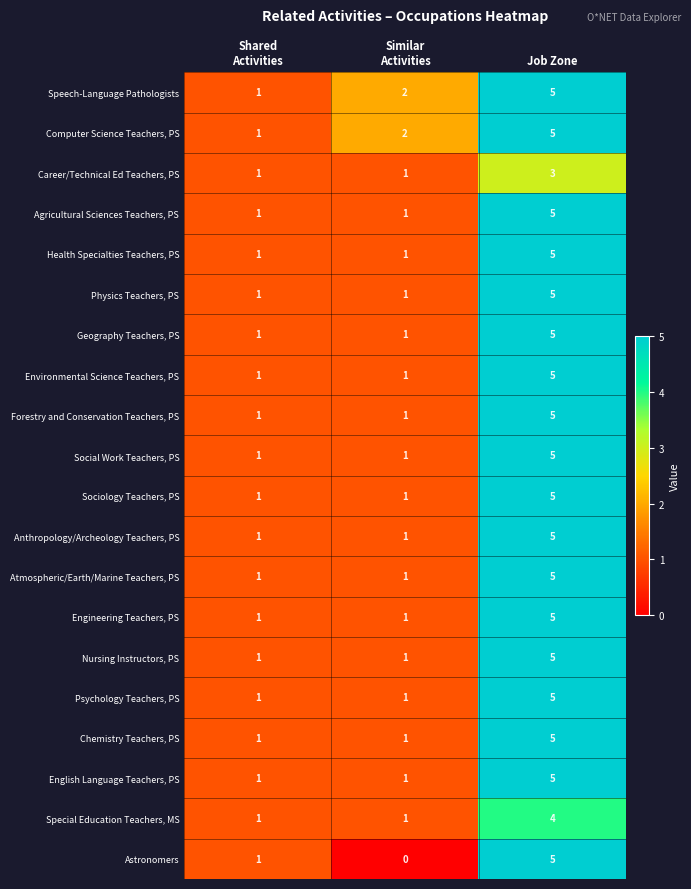

What is the total value across all series at Job Zone?

97